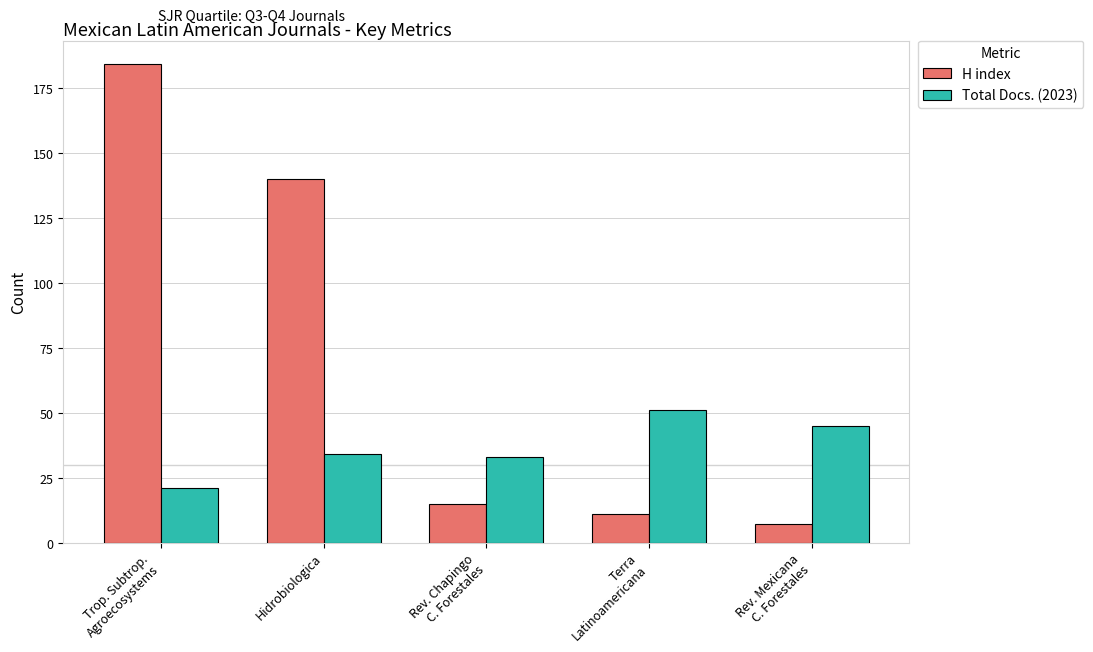

Reading left to right, transcribe all the data shown in this chart.

H index: Trop. Subtrop.
Agroecosystems=184	Hidrobiologica=140	Rev. Chapingo
C. Forestales=15	Terra
Latinoamericana=11	Rev. Mexicana
C. Forestales=7
Total Docs. (2023): Trop. Subtrop.
Agroecosystems=21	Hidrobiologica=34	Rev. Chapingo
C. Forestales=33	Terra
Latinoamericana=51	Rev. Mexicana
C. Forestales=45